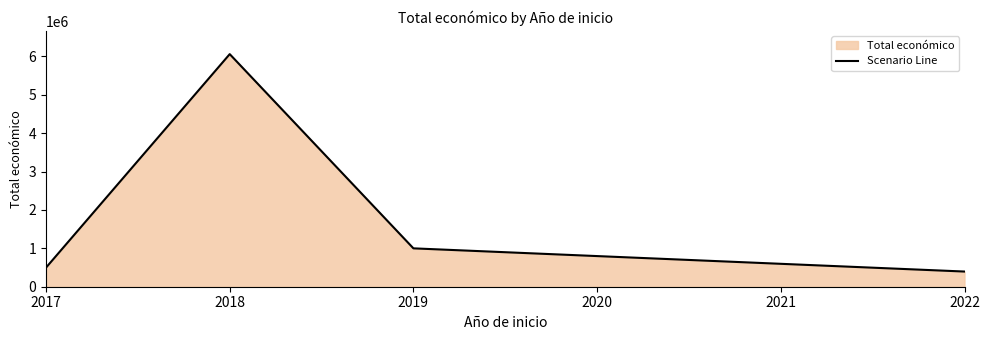

The value at 2018 is 6059500. True or false?

True